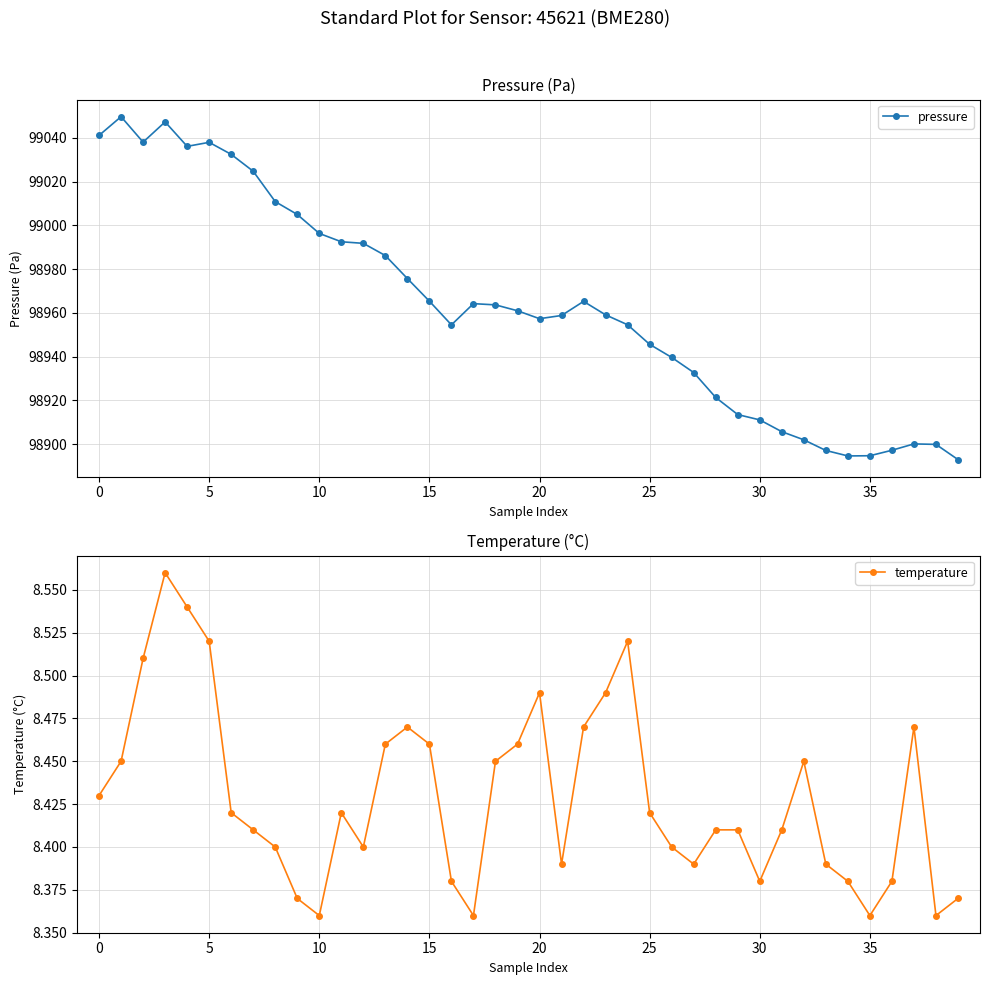

True or false: pressure and temperature intersect in this chart.

False